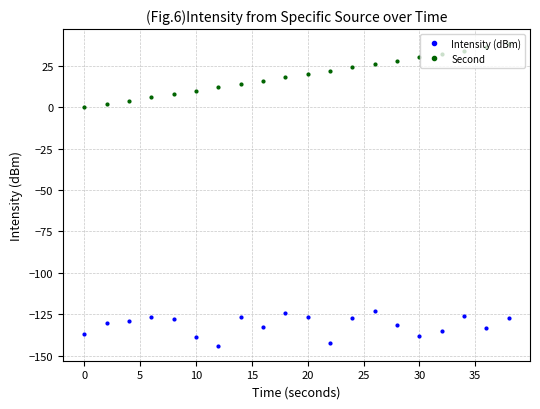

What is the value of the Intensity (dBm) point at the 2nd from the left?

-130.2